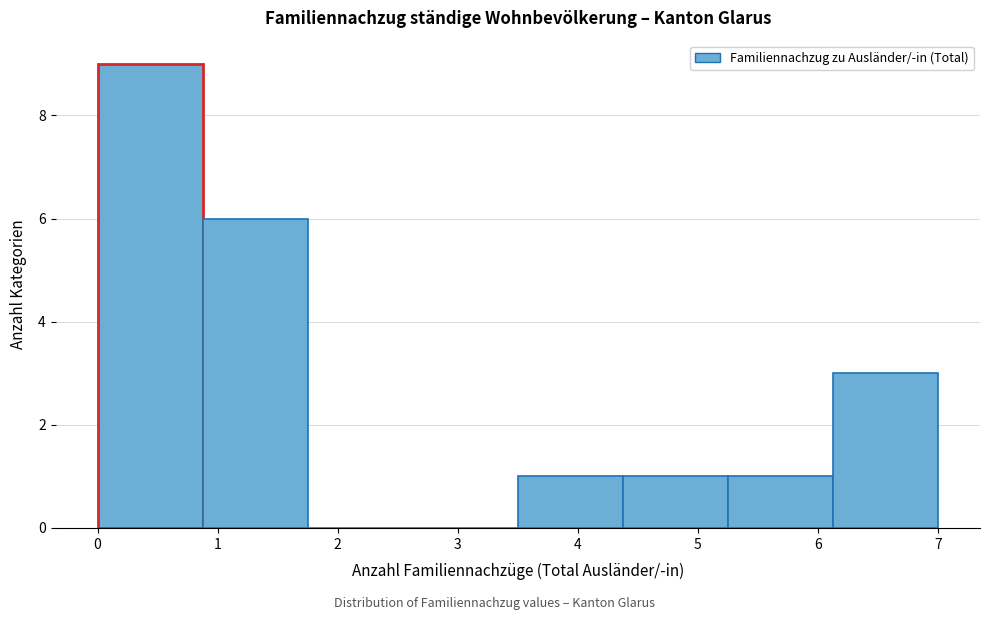

Which range on the x-axis has the tallest bar?

0.0 to 0.9